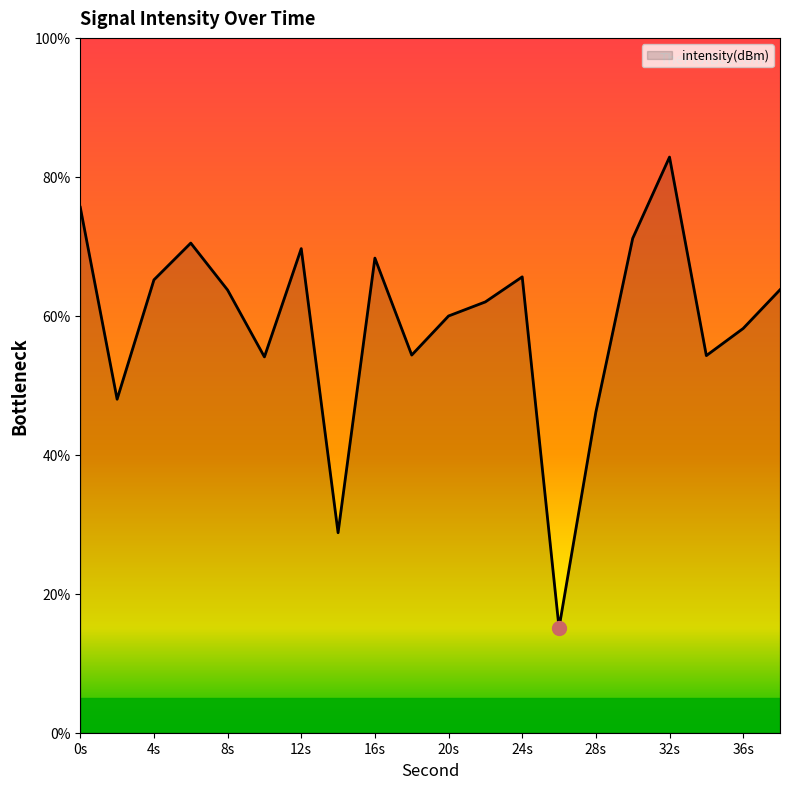

What is the difference between the maximum and minimum values?

67.8